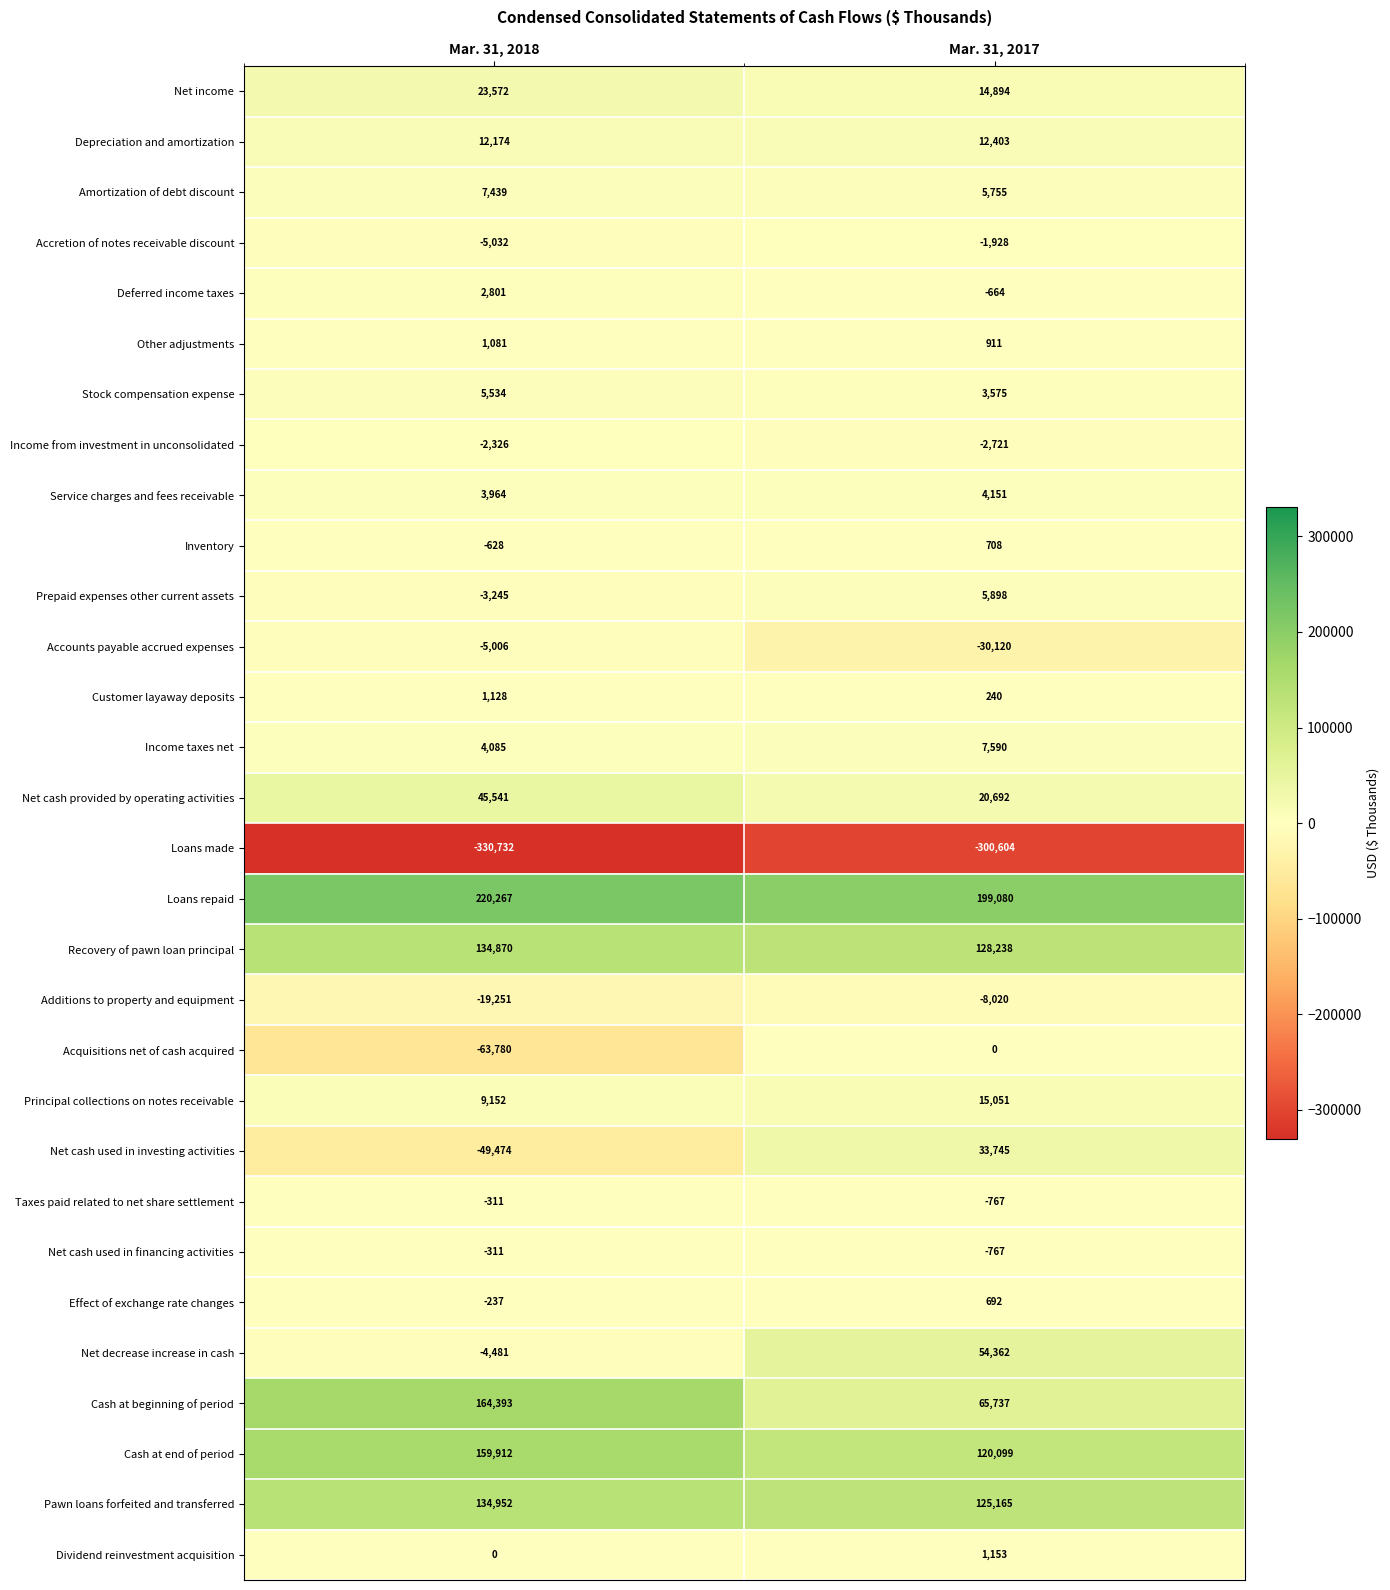

What is the difference between the Net cash used in investing activities values at Mar. 31, 2018 and Mar. 31, 2017?

83219